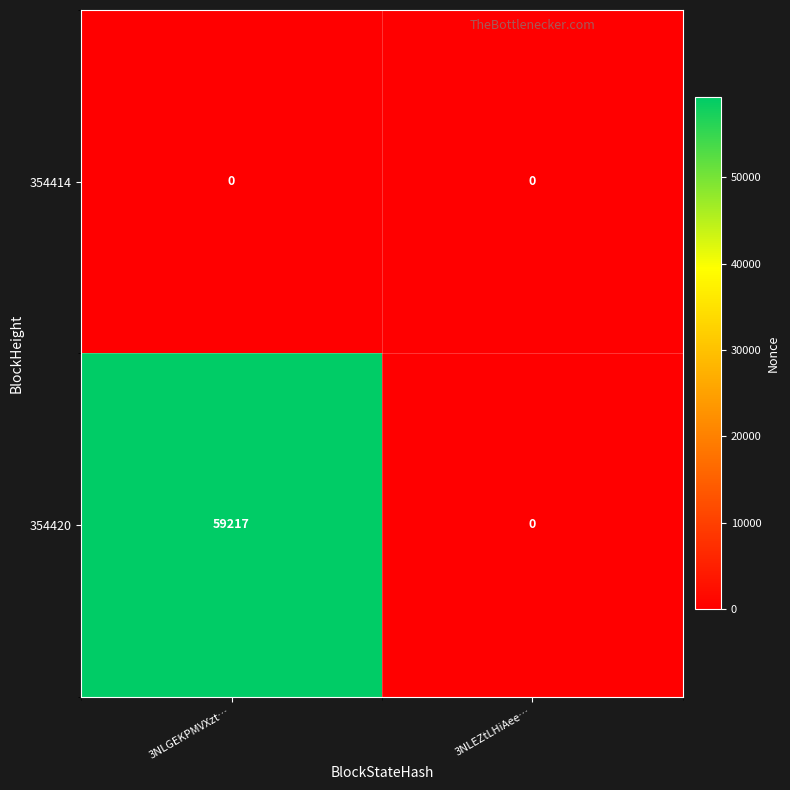

The 354420 series shows 59217 at 3NLGEKPMVXzt…. True or false?

True